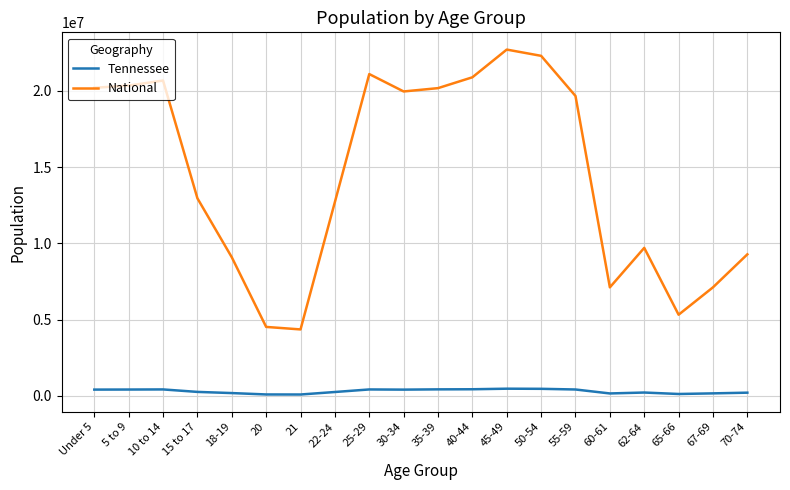

List the series in order of their overall mean, lowest first.

Tennessee, National